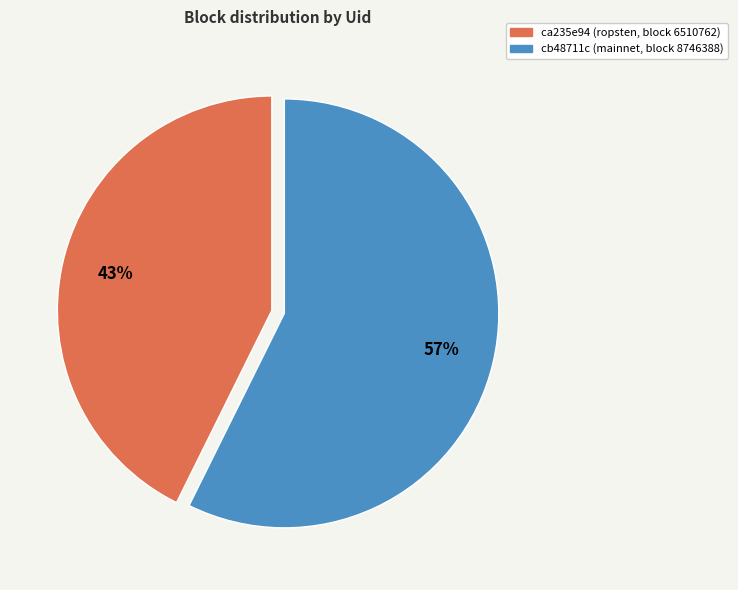

How many segments does this pie chart have?

2